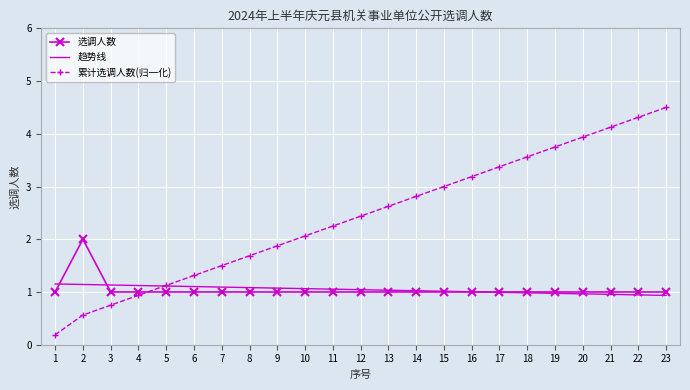

What is the total value across all series at 11?

4.3